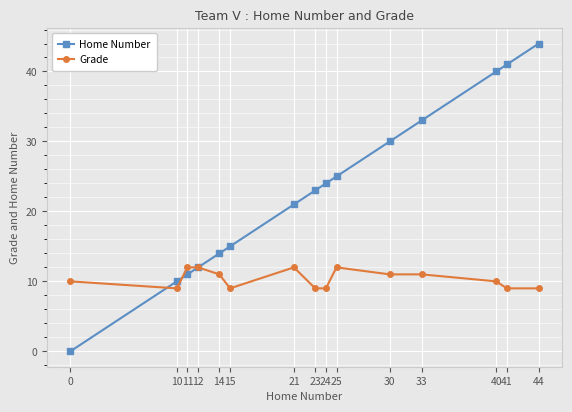

What is the difference between the second highest and second lowest values in the Home Number series?

31